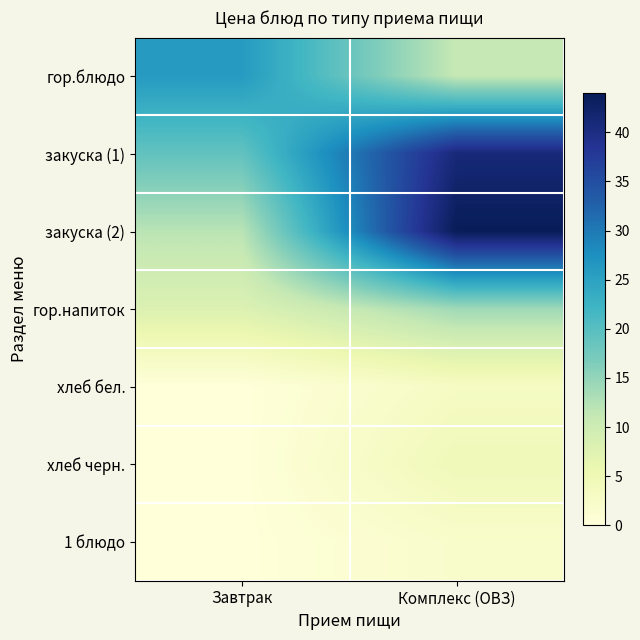

At how many categories does at least one series exceed 21?

2